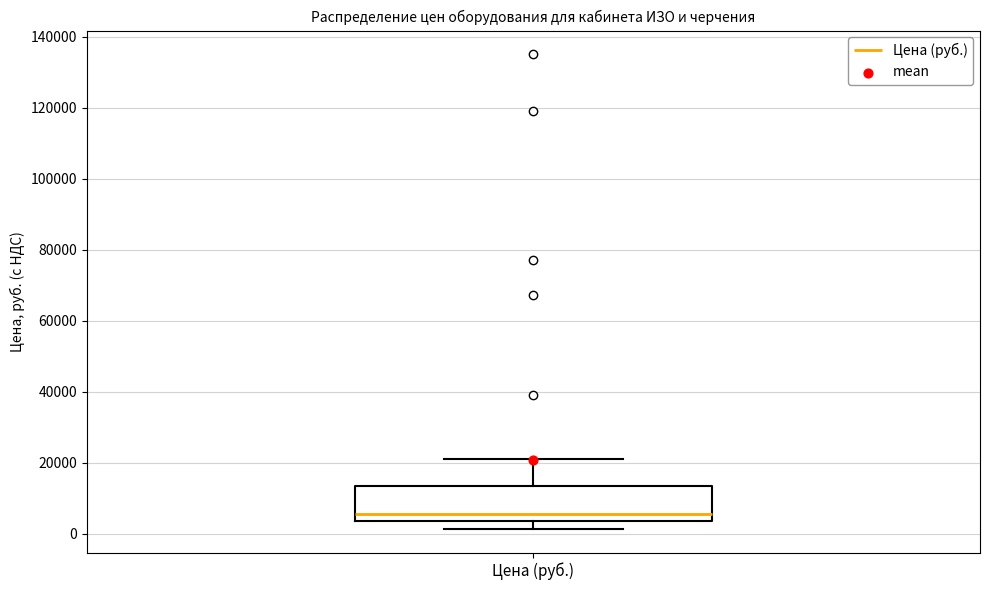

Where does the upper whisker of the box for Цена (руб.) end on the y-axis? The values are not printed on the chart, so give them approximately, as read against the axis.

22000